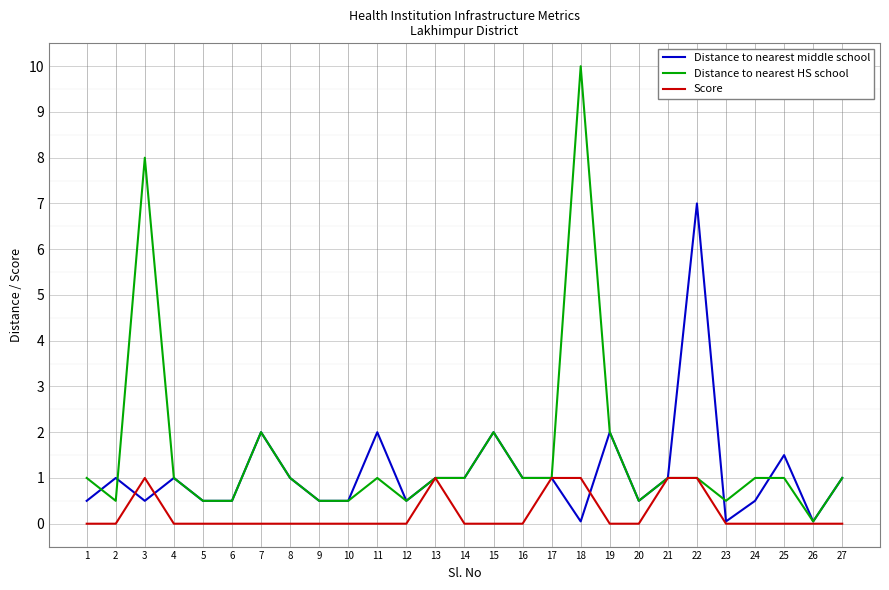

How many categories are shown in the chart?

27